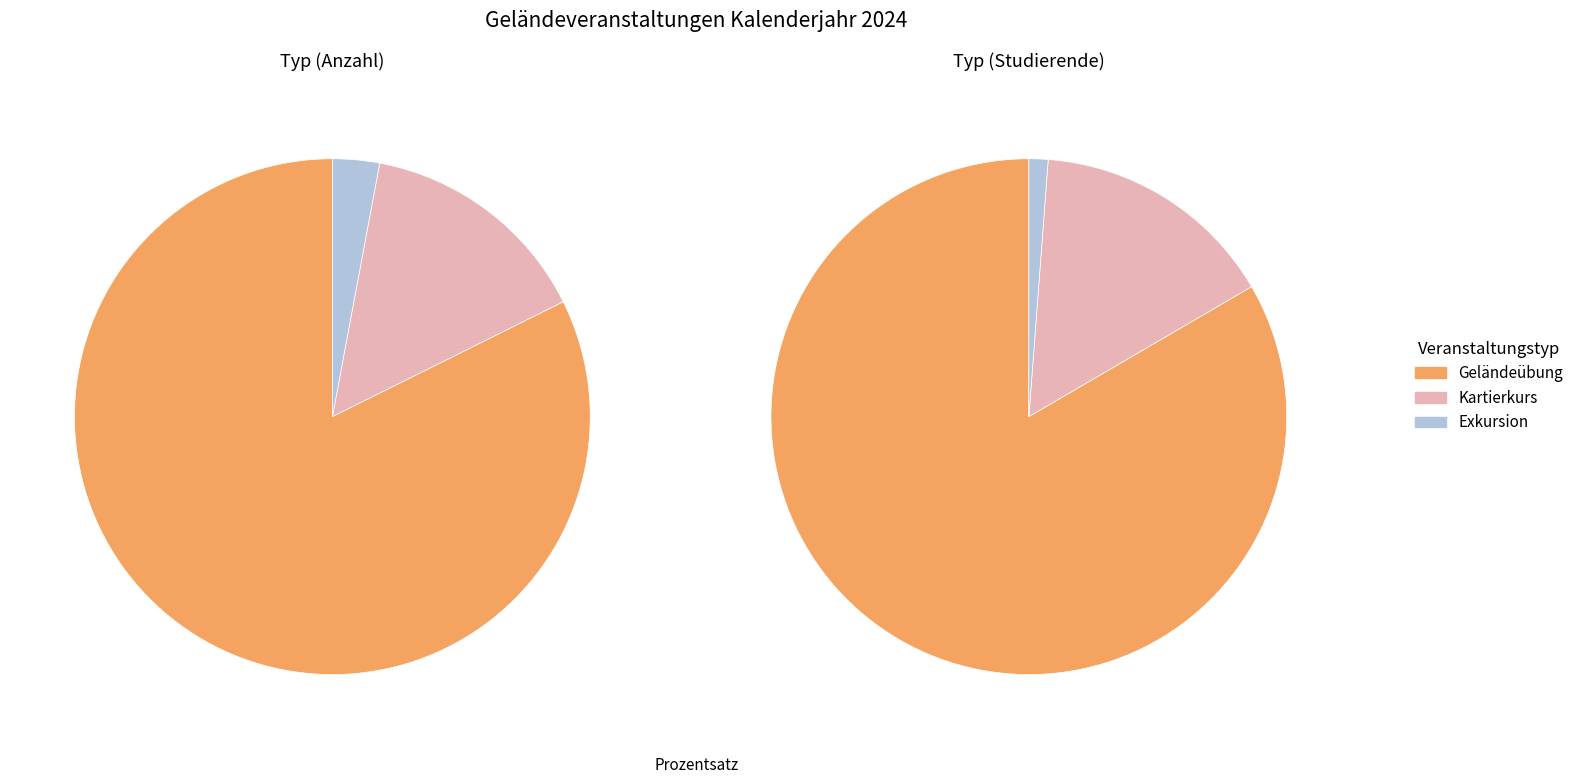

What is the change in value from Geländeübung to Kartierkurs?

-23